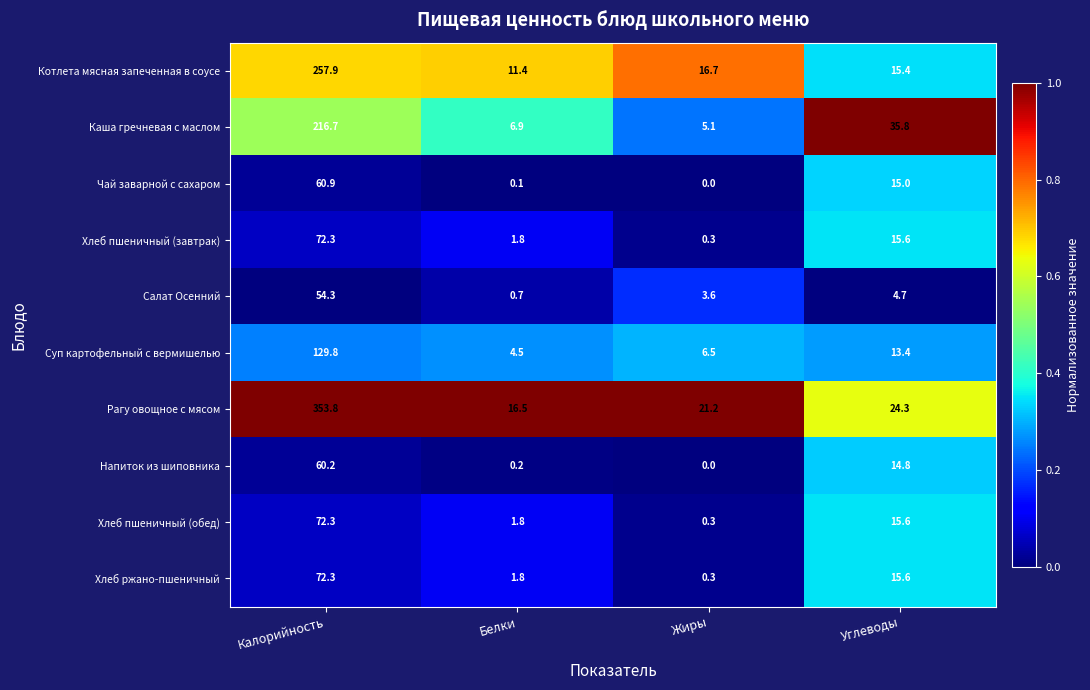

The value of Суп картофельный с вермишелью at Калорийность is 129.8. True or false?

True